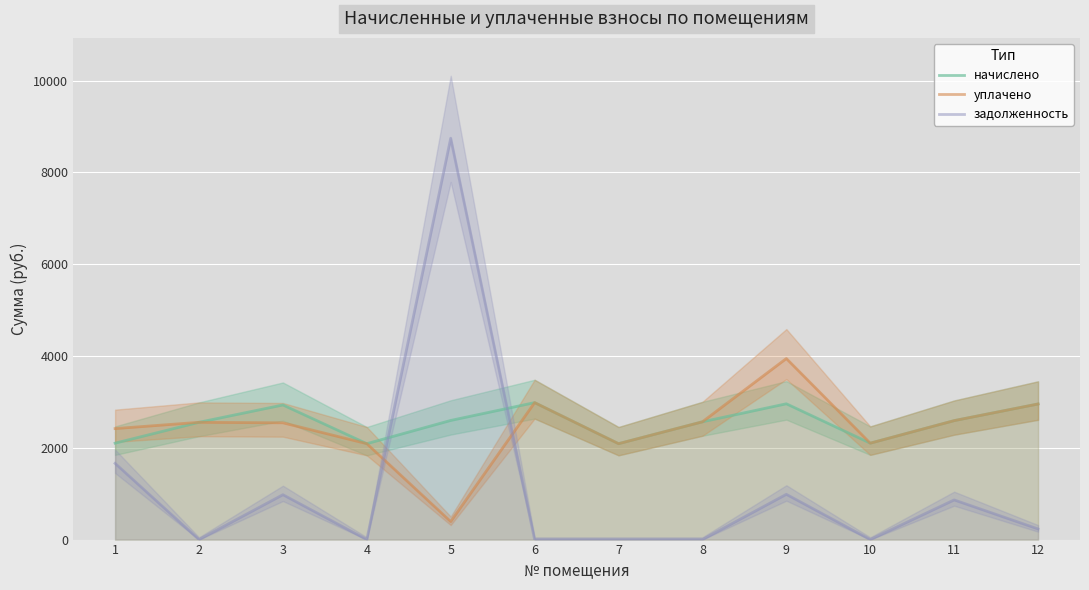

Does the chart display data point markers on the line(s)?

No